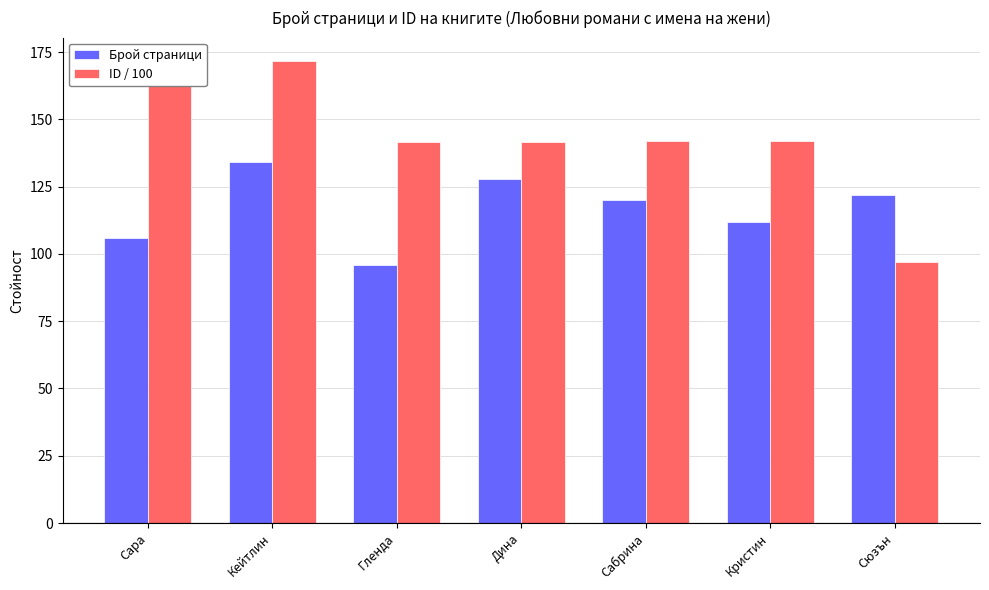

What is the sum of all ID / 100 values?

1007.4